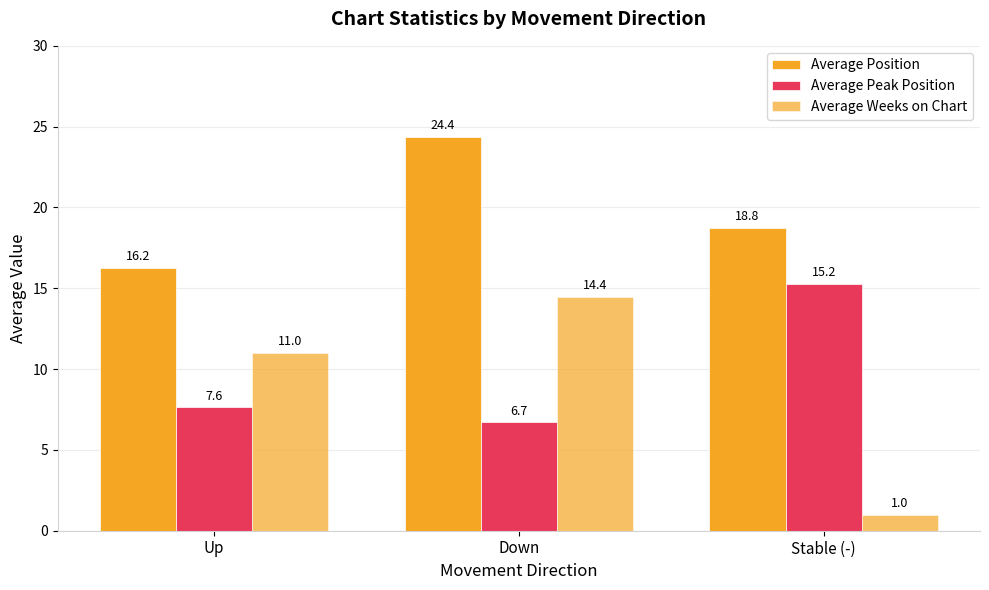

How many groups of bars are there?

3